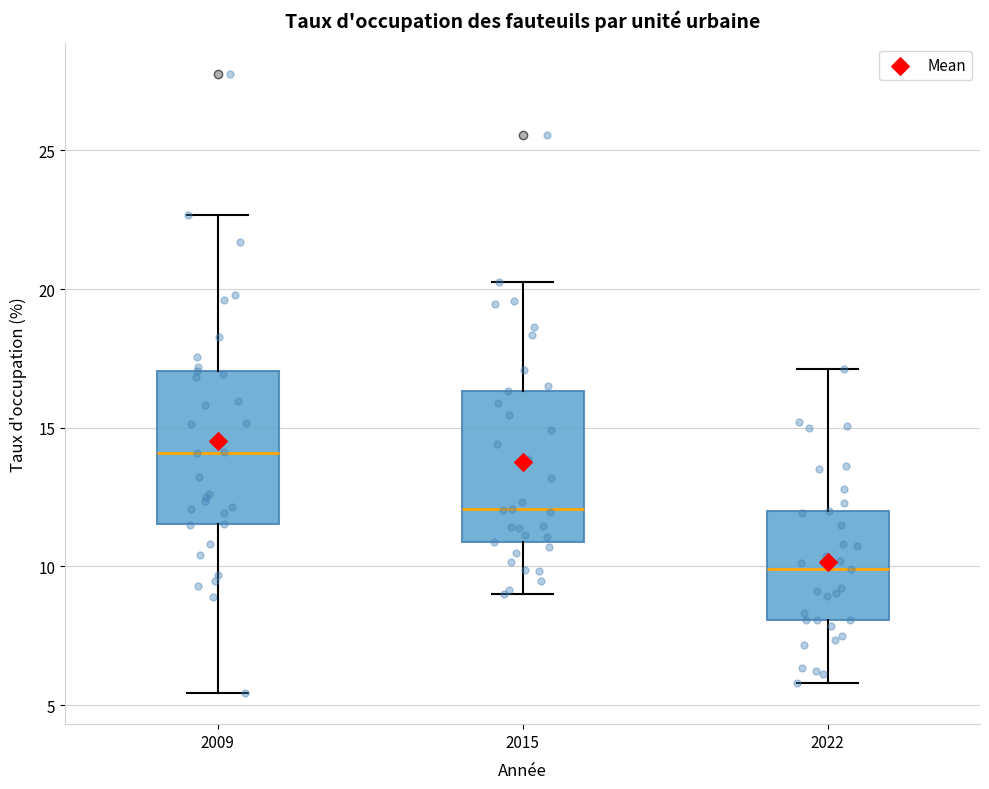

Reading left to right, read every box against the y-axis: the position of its median line, the range the box covers, and the ends of its whiskers. The values are not printed on the chart, so give them approximately, as read against the axis.

2009: median 14.0, box 11.5 to 17.0, whiskers 5.5 to 22.5
2015: median 12.0, box 11.0 to 16.5, whiskers 9.0 to 20.5
2022: median 10.0, box 8.0 to 12.0, whiskers 6.0 to 17.0